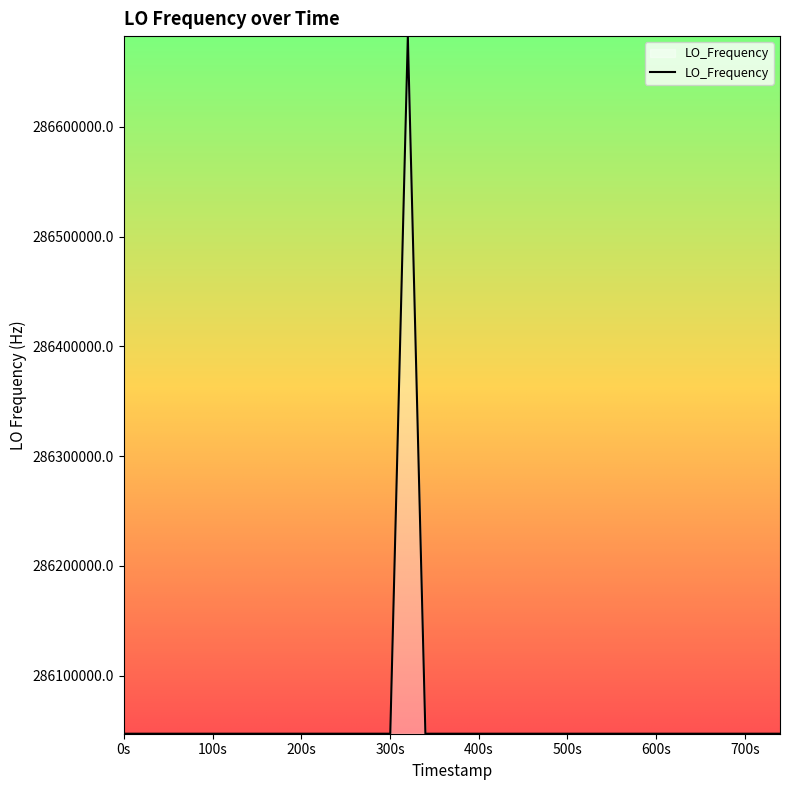

What is the minimum value shown in the chart?

286046996.9